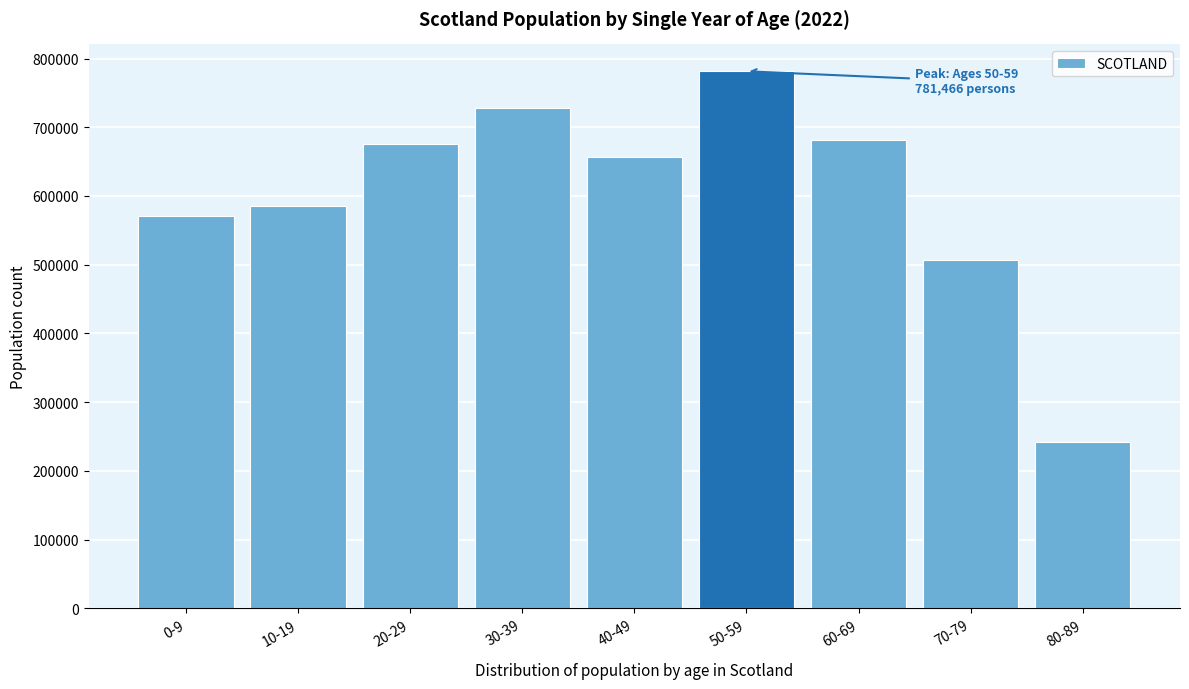

Reading left to right, transcribe all the data shown in this chart.

0-9=571132	10-19=584745	20-29=675686	30-39=728538	40-49=656197	50-59=781466	60-69=680952	70-79=506882	80-89=242703